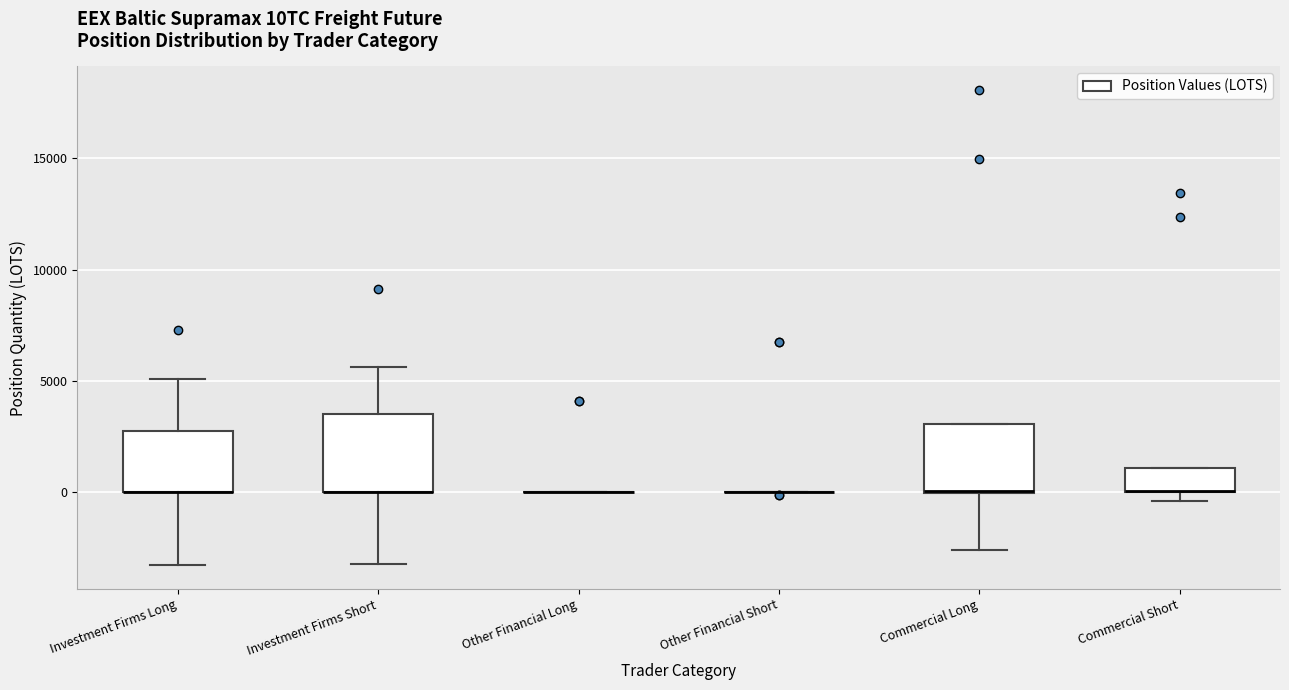

Reading left to right, read every box against the y-axis: the position of its median line, the range the box covers, and the ends of its whiskers. The values are not printed on the chart, so give them approximately, as read against the axis.

Investment Firms Long: median 0 (drawn on the box's lower edge), box 0 to 2500, whiskers -3500 to 5000
Investment Firms Short: median 0 (drawn on the box's lower edge), box 0 to 3500, whiskers -3000 to 5500
Other Financial Long: box collapsed to a line at 0, whiskers 0 to 0
Other Financial Short: box collapsed to a line at 0, whiskers 0 to 0
Commercial Long: median 0 (drawn on the box's lower edge), box 0 to 3000, whiskers -2500 to 3000
Commercial Short: median 0 (drawn on the box's lower edge), box 0 to 1000, whiskers -500 to 1000